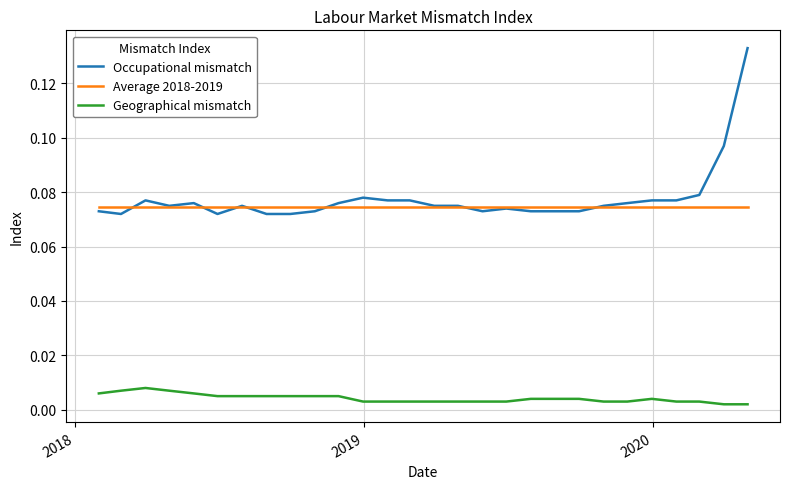

Which series has the widest spread of values?

Occupational mismatch